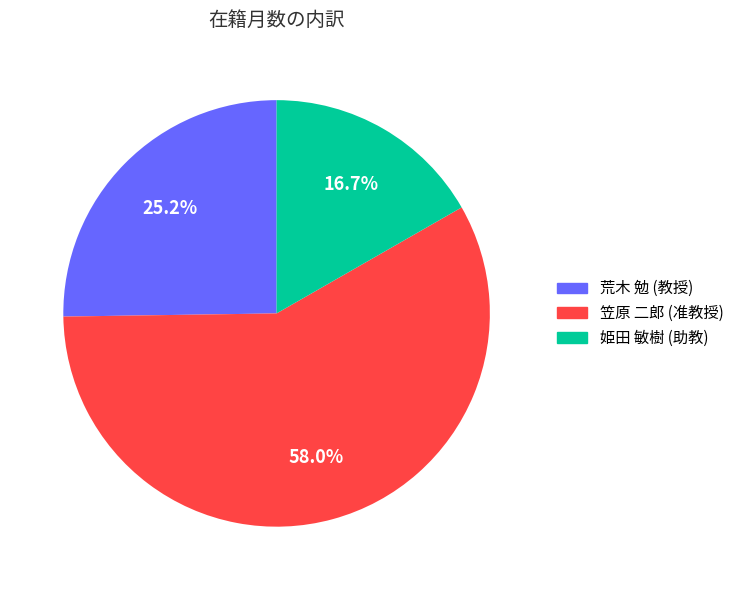

Does any single category account for the majority?

Yes